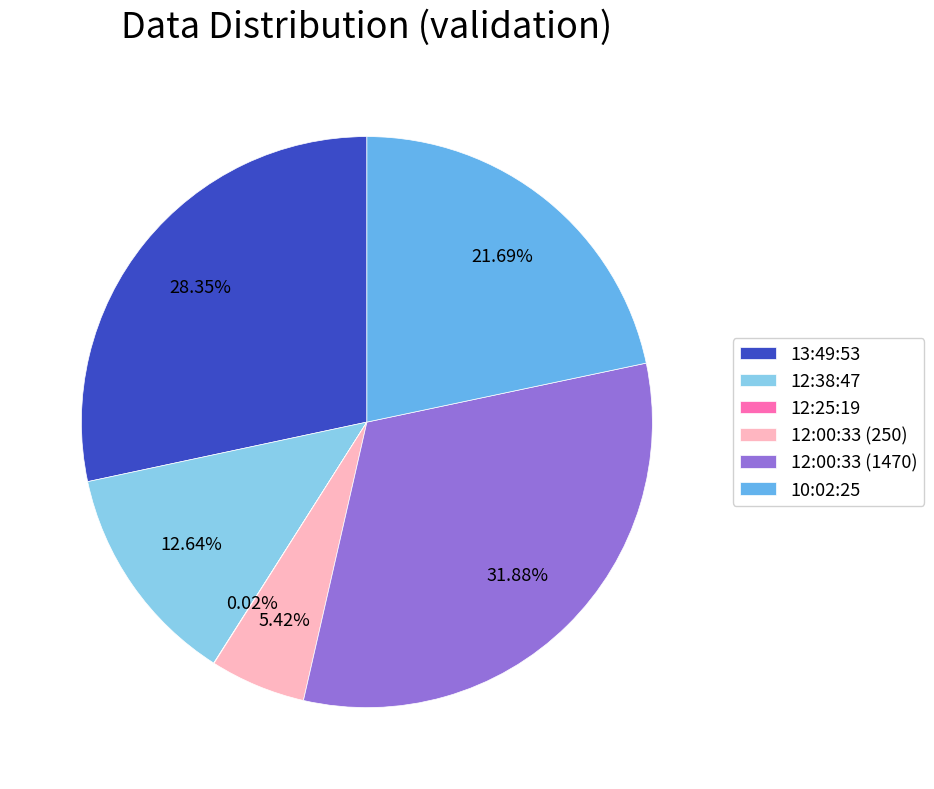

Is there a majority slice in this chart?

No